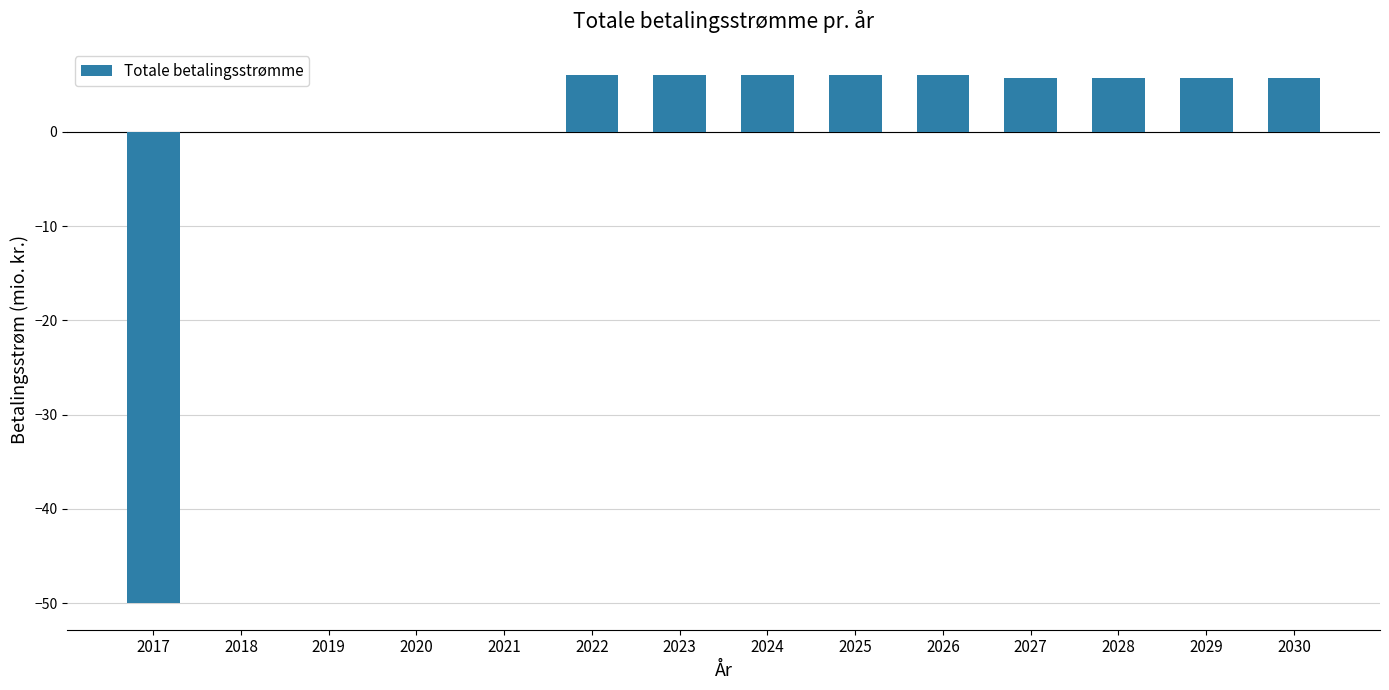

Between 2018 and 2027, which is larger?

2027